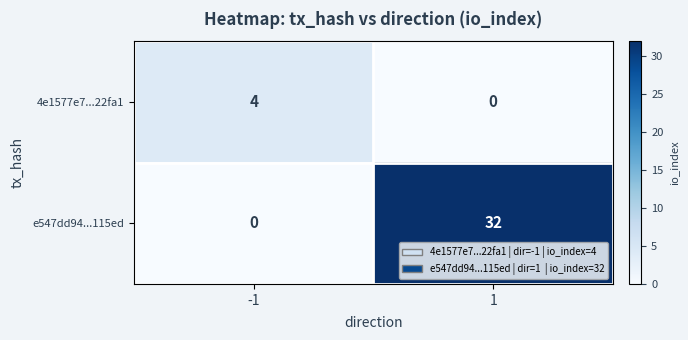

Is it true that 4e1577e7...22fa1 equals 4 at -1?

True